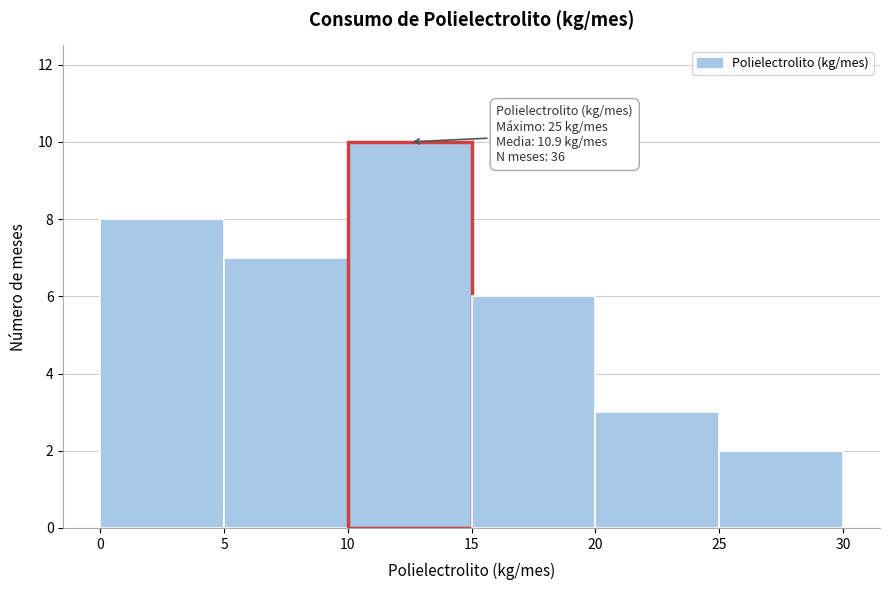

Which range on the x-axis has the tallest bar?

10 to 15